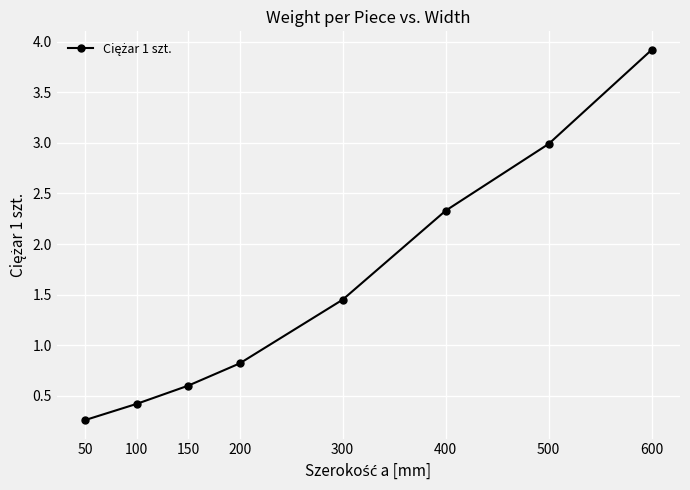

What is the value of the 6th point from the left?

2.3